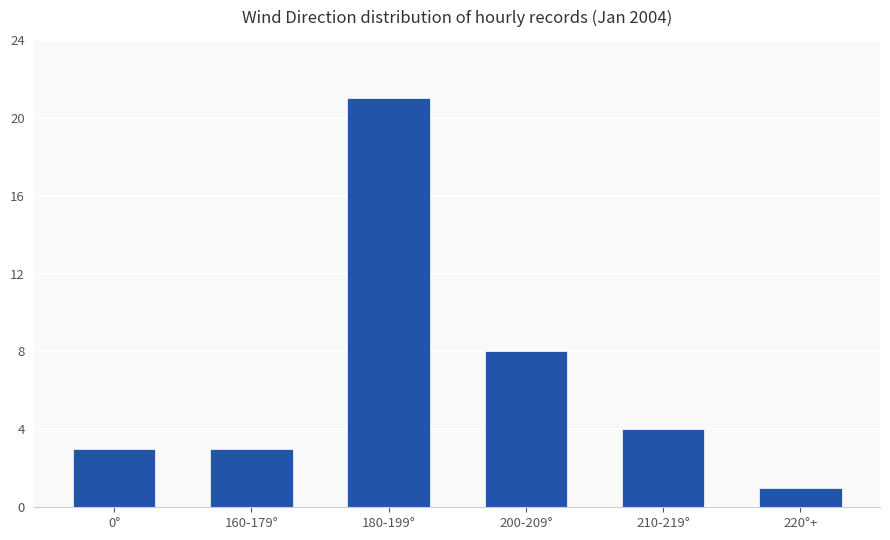

How many bars are there in total?

6